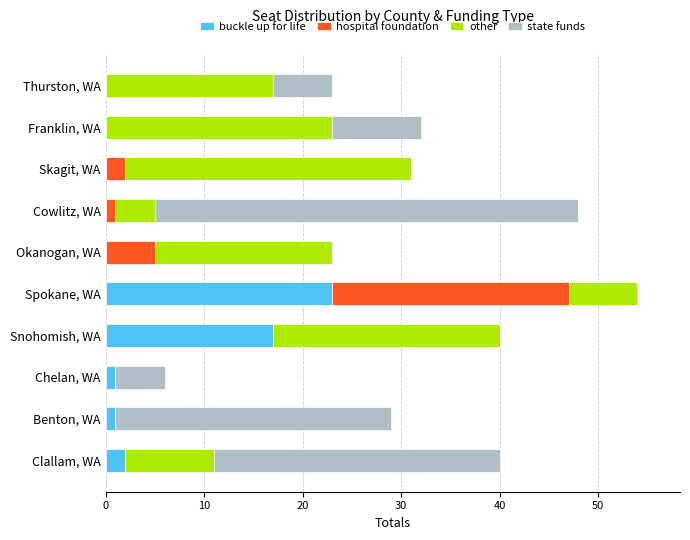

Is it true that buckle up for life equals 12 at Franklin, WA?

False